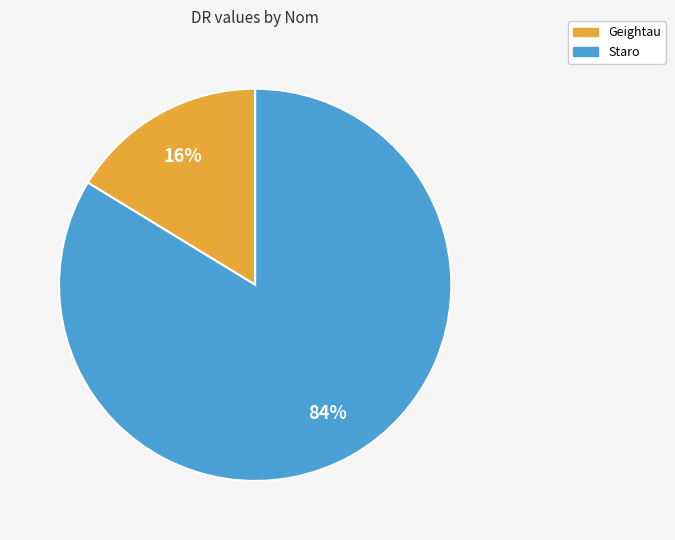

What is the ratio of the value at Geightau to the value at Staro?

0.2